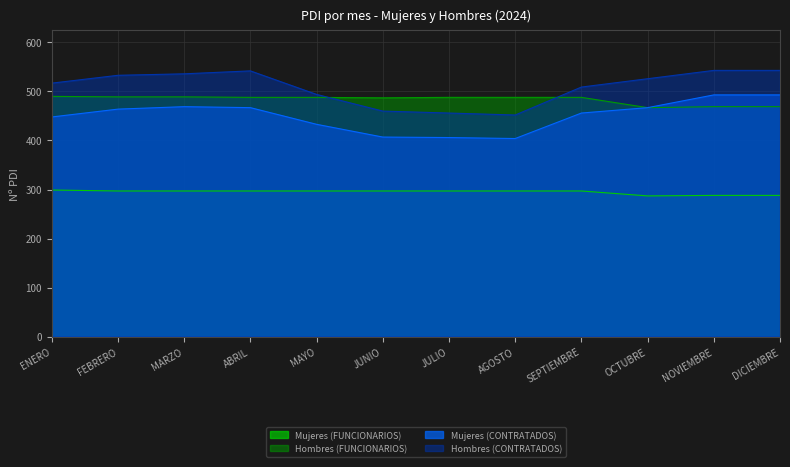

True or false: Mujeres (CONTRATADOS) has a value of 654 at NOVIEMBRE.

False